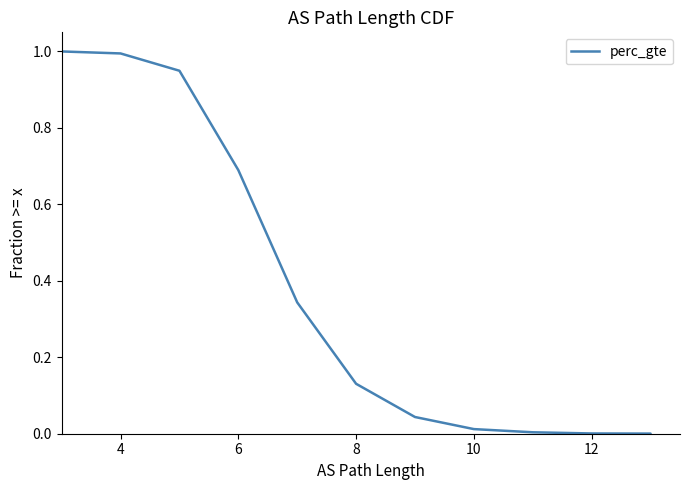

The value at 10 is 0.0. True or false?

True